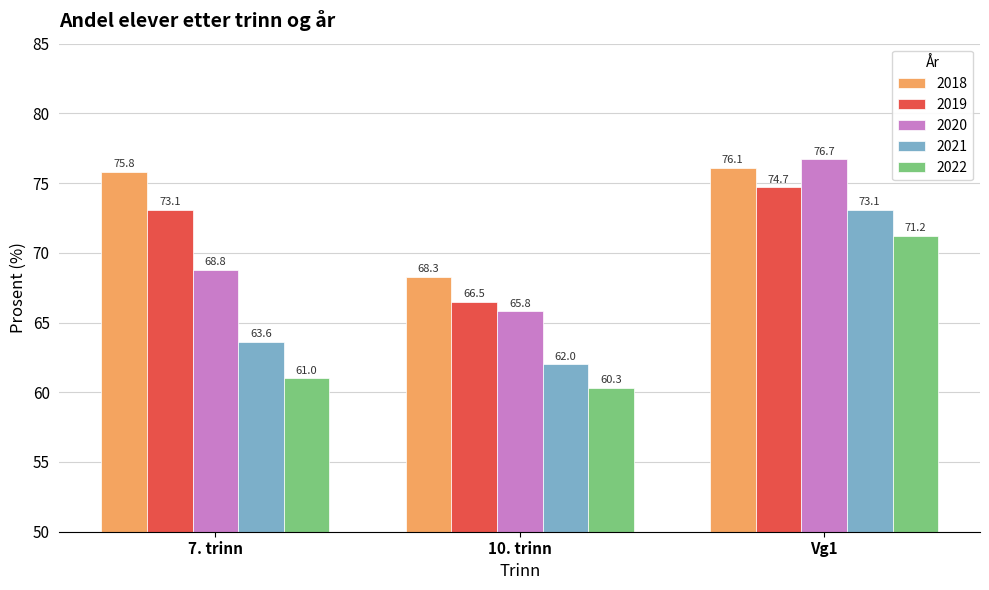

Does the chart contain stacked bars?

No